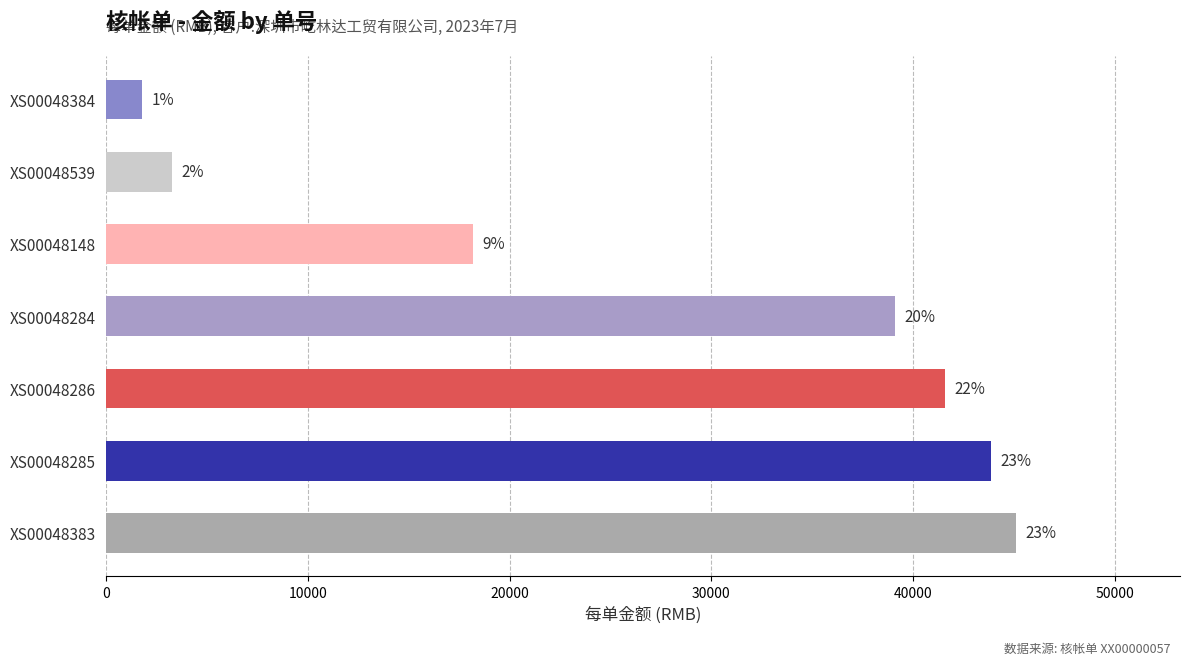

What is the minimum value shown in the chart?

1802.8